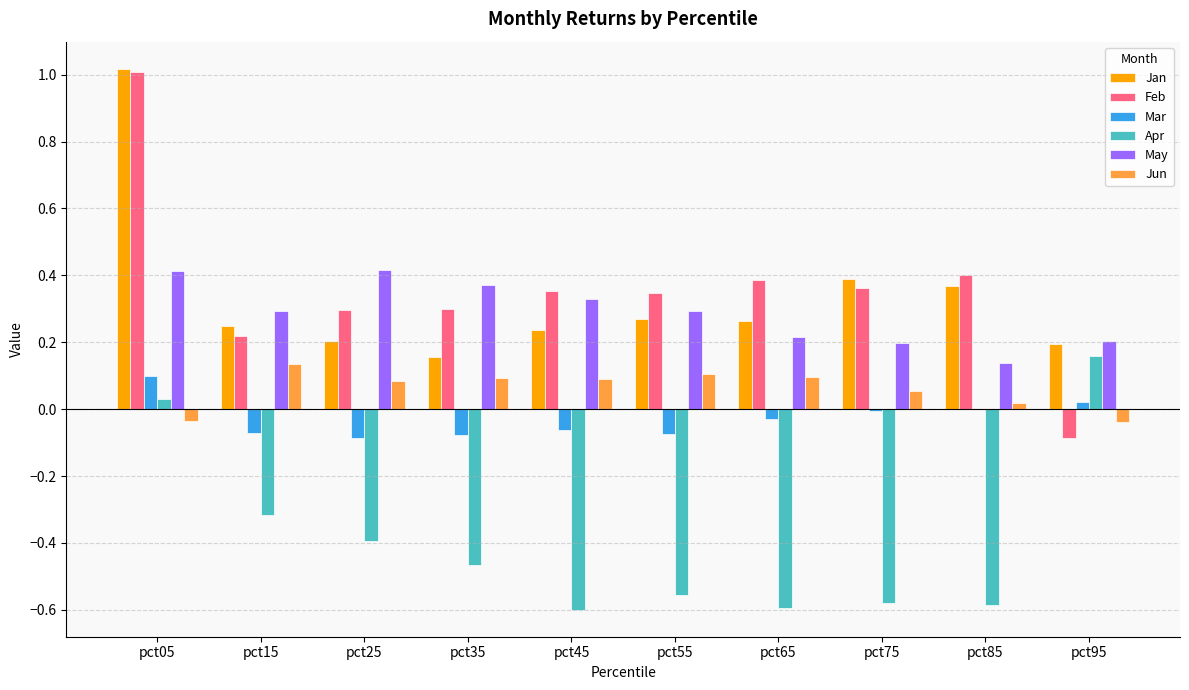

What is the sum of all Apr values?

-3.9